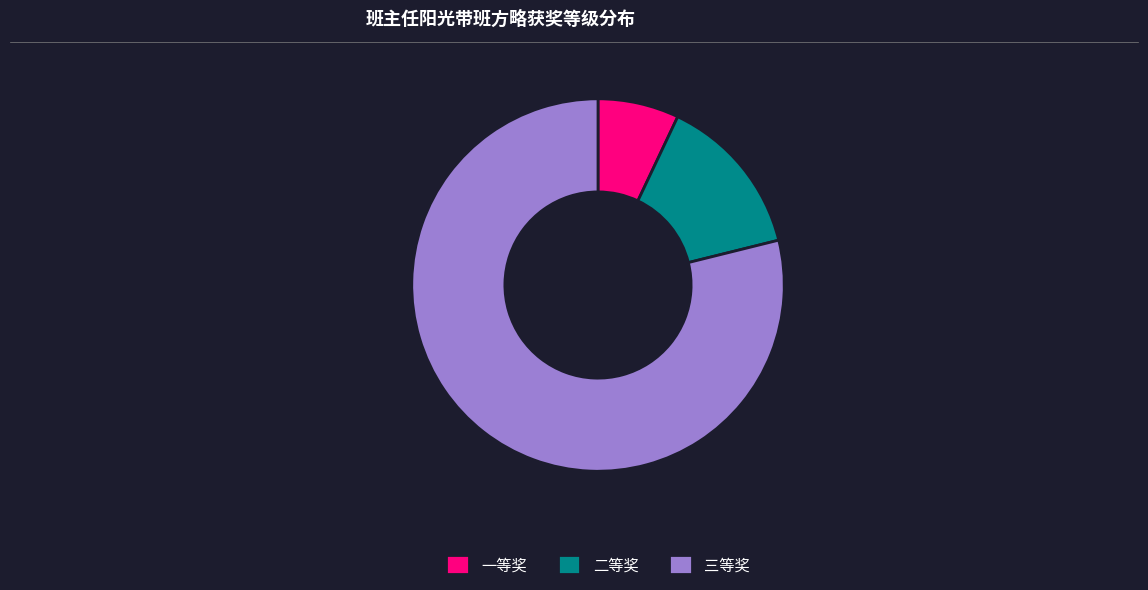

The 一等奖 slice represents 1% of the pie. True or false?

False